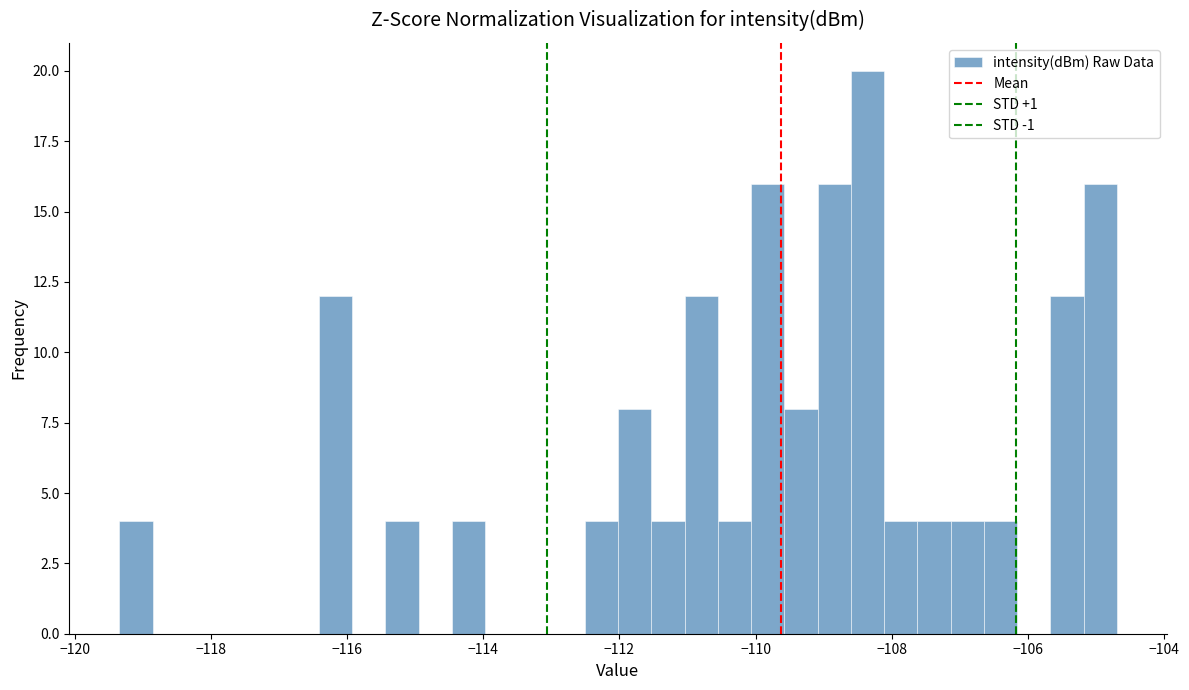

Around what value on the x-axis is the tallest bar? Give the approximate position of its centre, as read against the axis.

-108.4